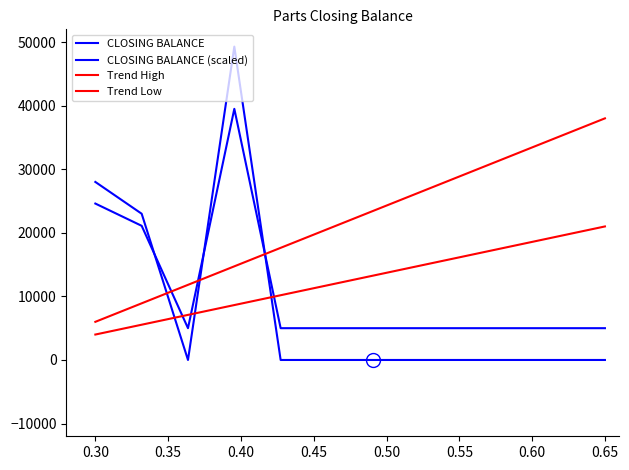

List the series in order of their peak value, lowest first.

Trend Low, Trend High, CLOSING BALANCE (scaled), CLOSING BALANCE